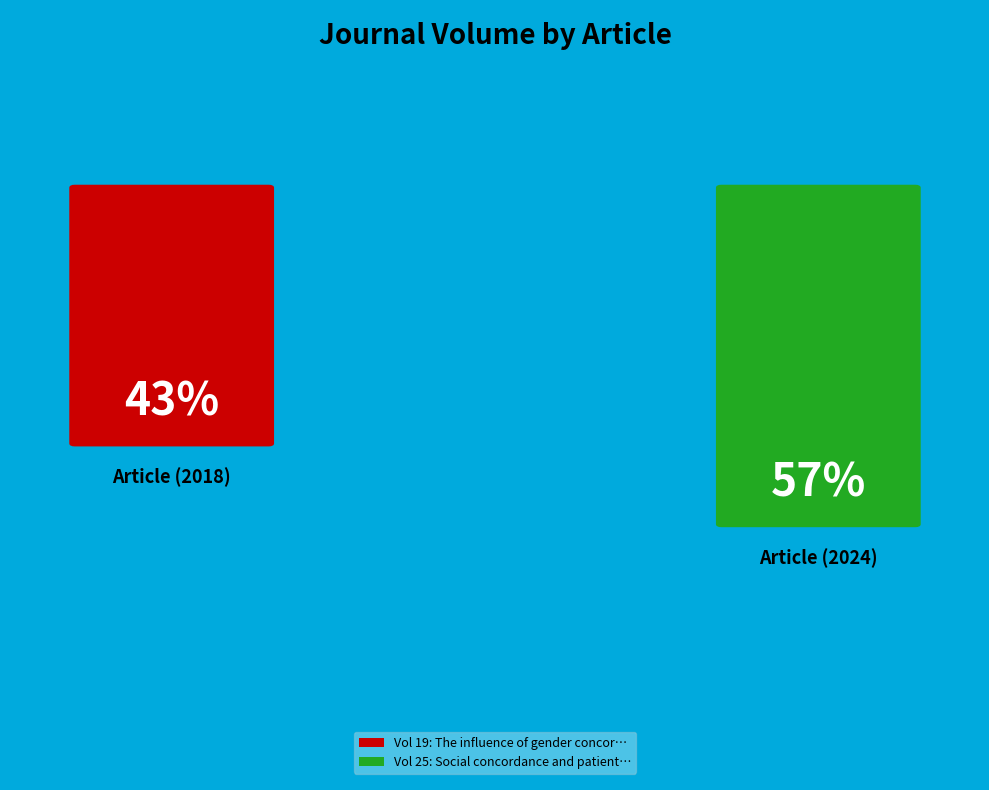

Approximately how many times larger is the value at The influence of gender concordance compared to Social concordance and patient reported?

0.8